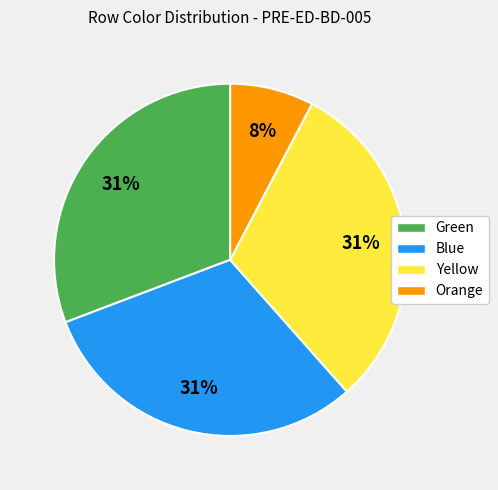

Is there a majority slice in this chart?

No